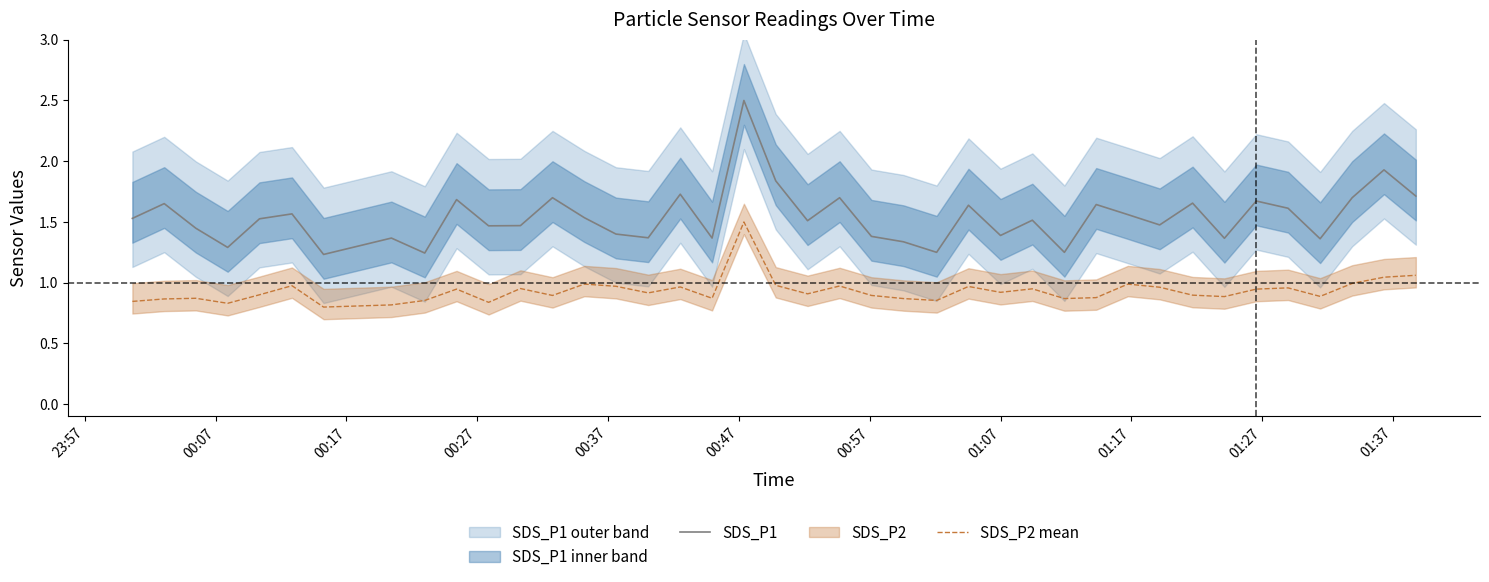

True or false: SDS_P2 mean and SDS_P1 intersect in this chart.

False